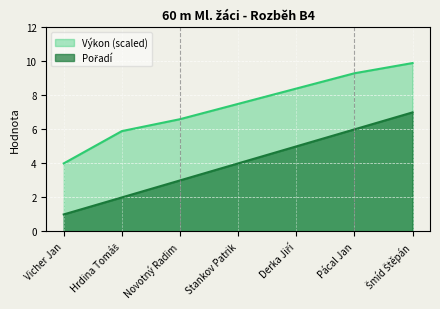

List the series in order of their peak value, highest first.

Výkon, Pořadí